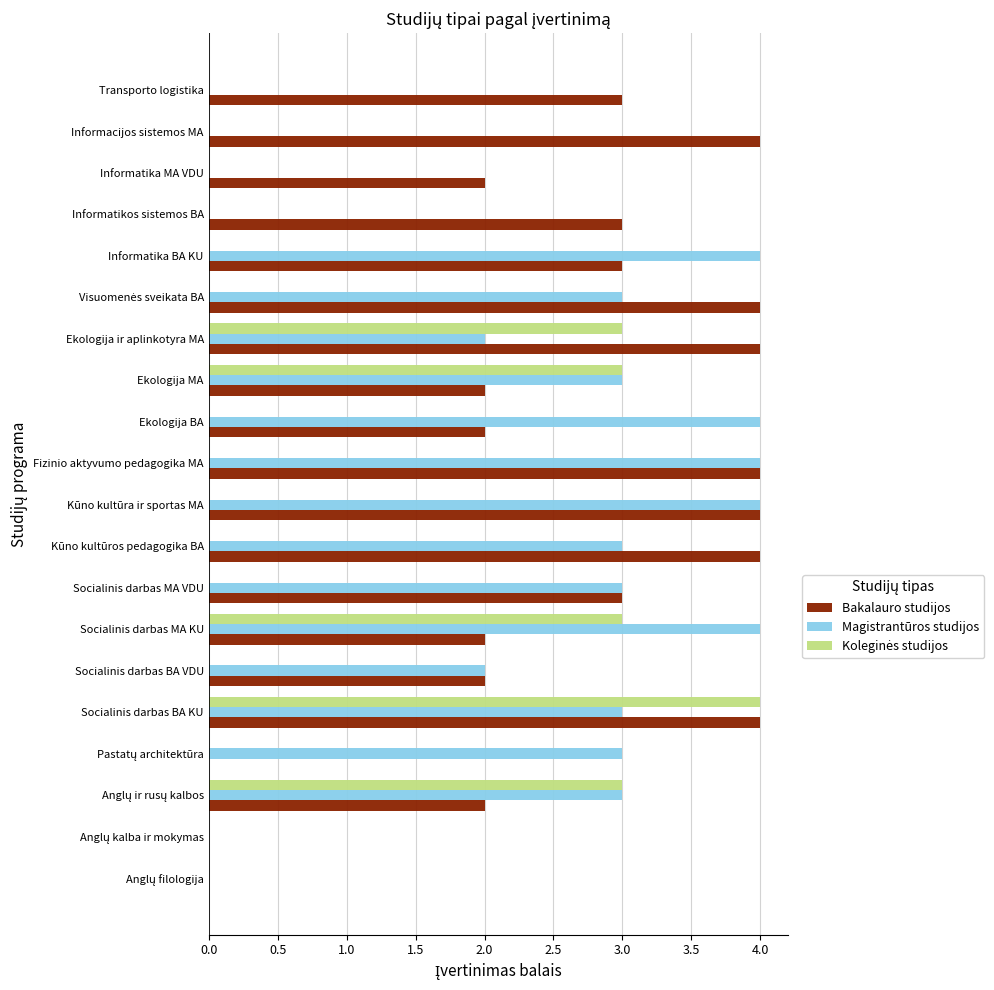

The Magistrantūros studijos series shows 3 at Socialinis darbas MA VDU. True or false?

True